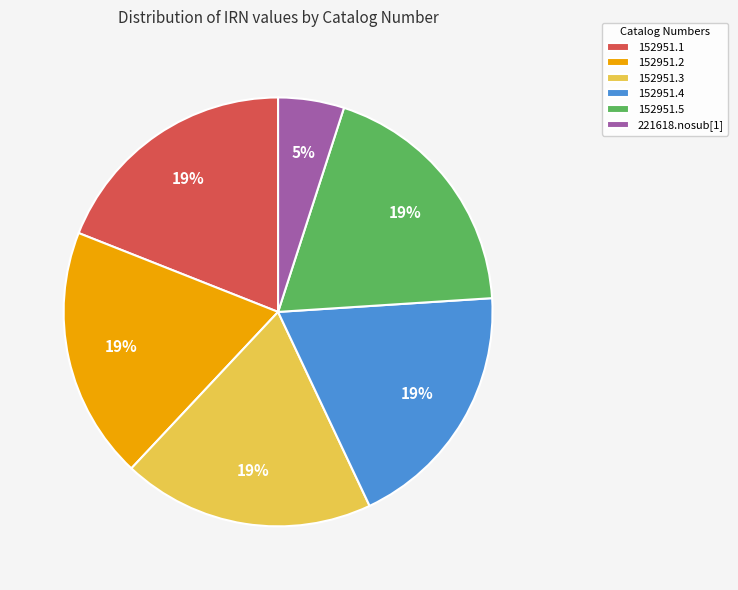

To the nearest percent, what percentage of the pie is 152951.5?

19%